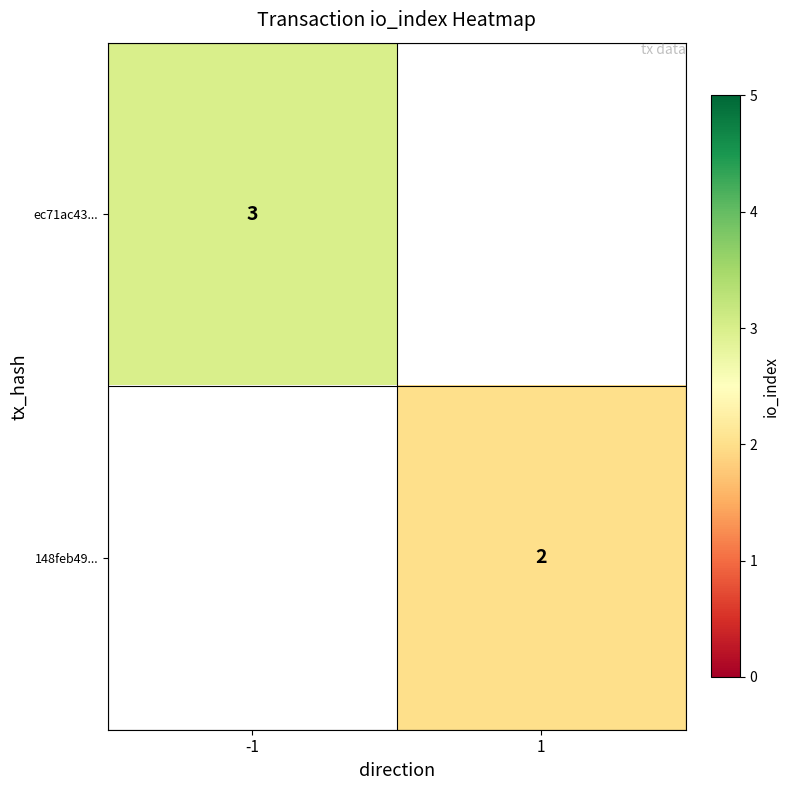

True or false: ec71ac43... has a value of 2 at -1.

False